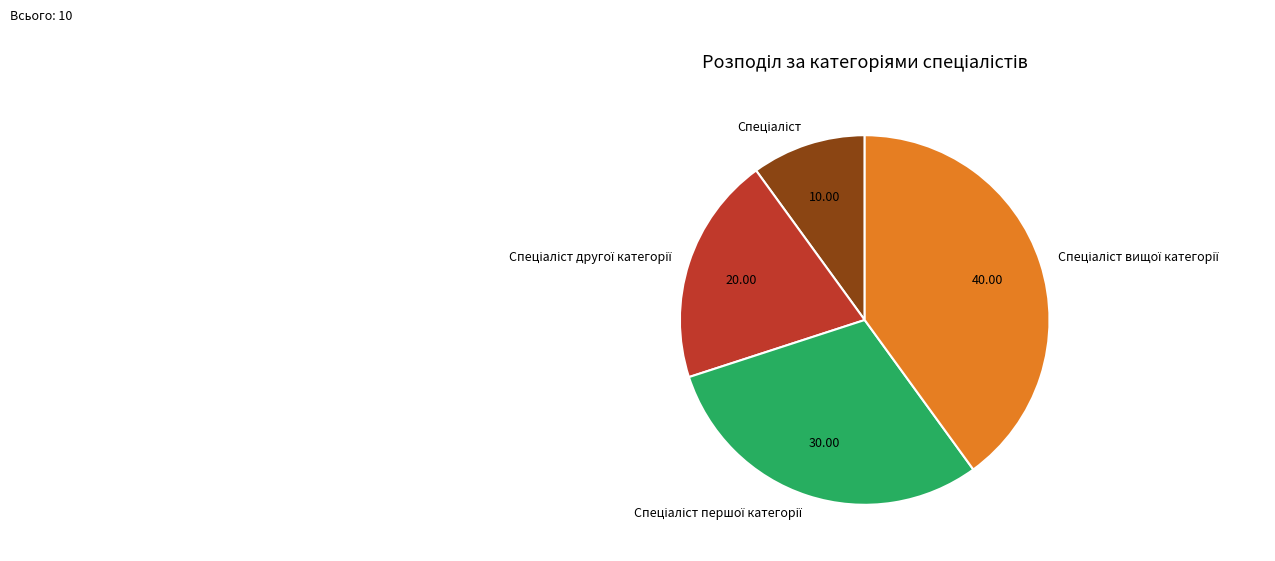

Does any single category account for the majority?

No